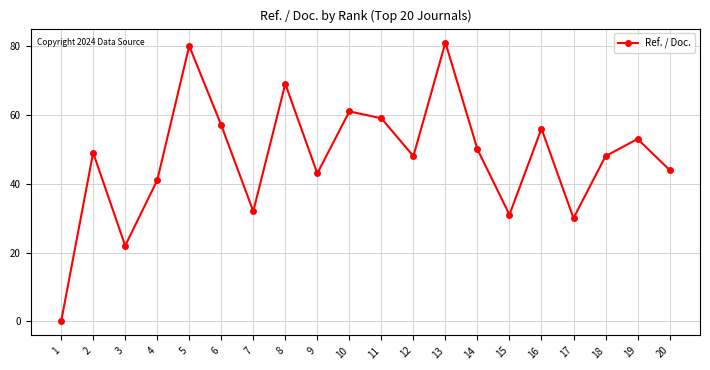

At which category does the data reach its first local peak?

2